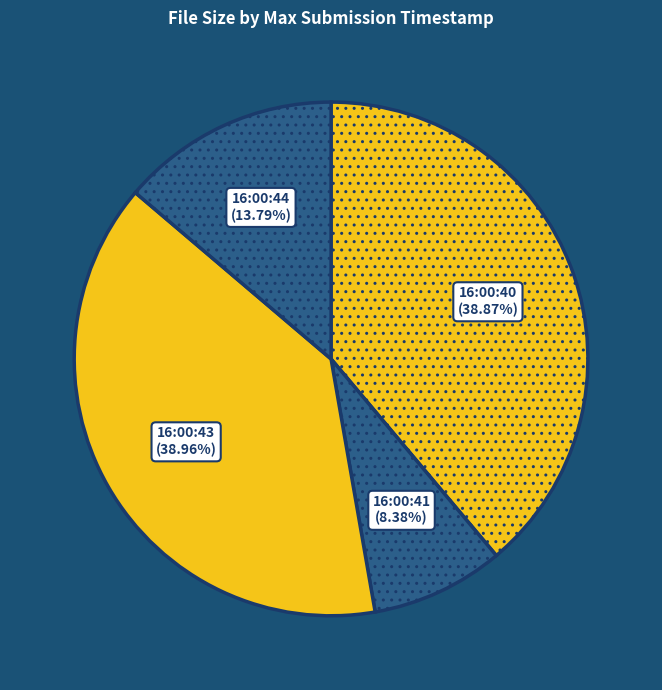

Do 16:00:43 and 16:00:44 together represent more than half of the pie?

Yes